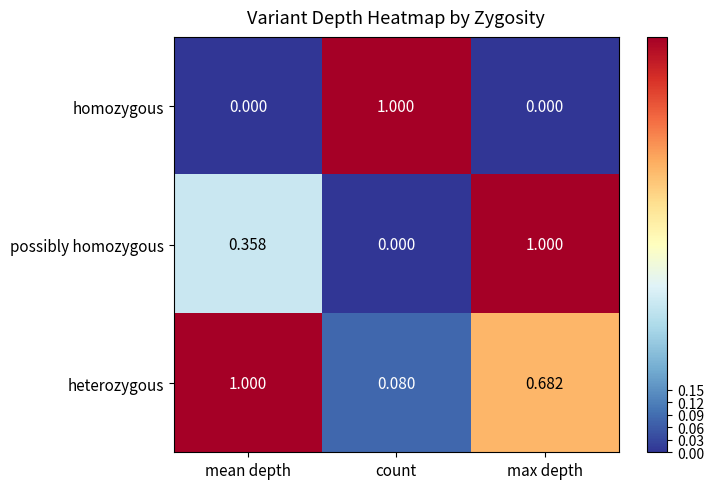

At which label does heterozygous reach its minimum?

count